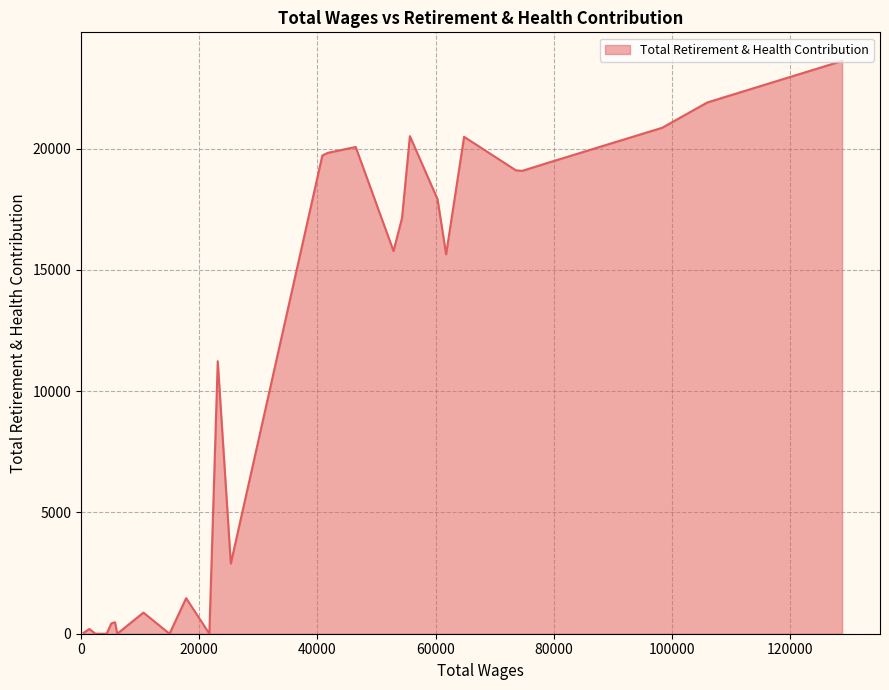

What is the difference between the maximum and minimum values?

23616